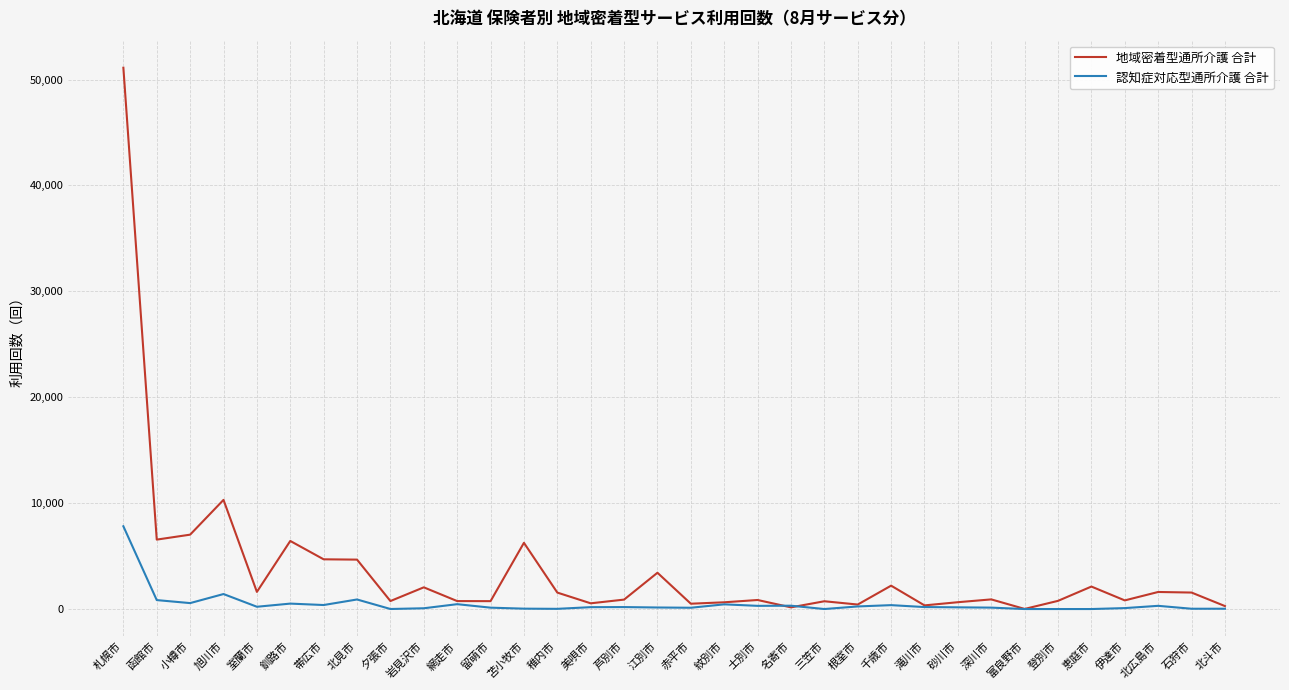

Rank the series by their average value, from highest to lowest.

地域密着型通所介護 合計, 認知症対応型通所介護 合計